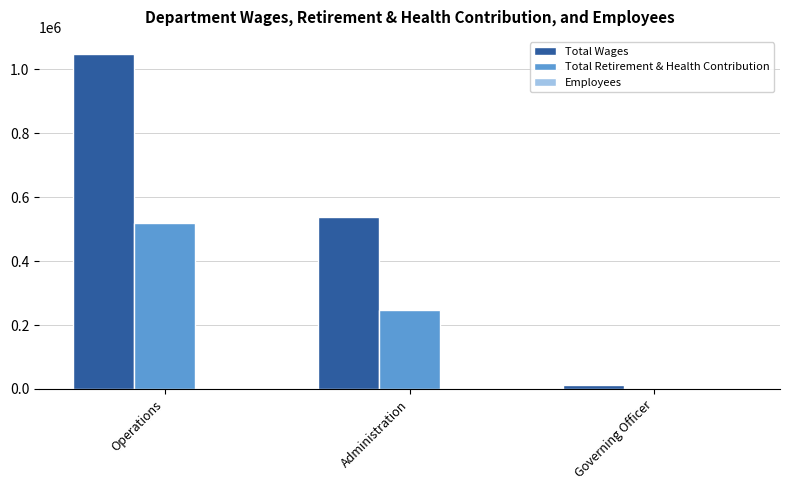

At which category is the sum across all series the highest?

Operations